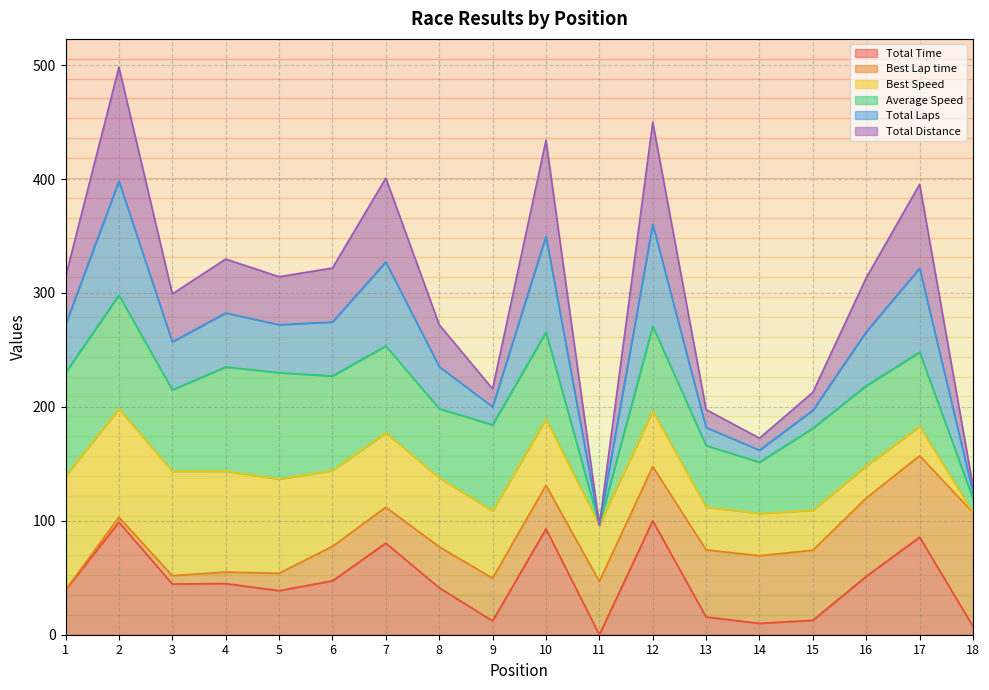

What is the difference between the Total Laps values at 16 and 2?

50.0